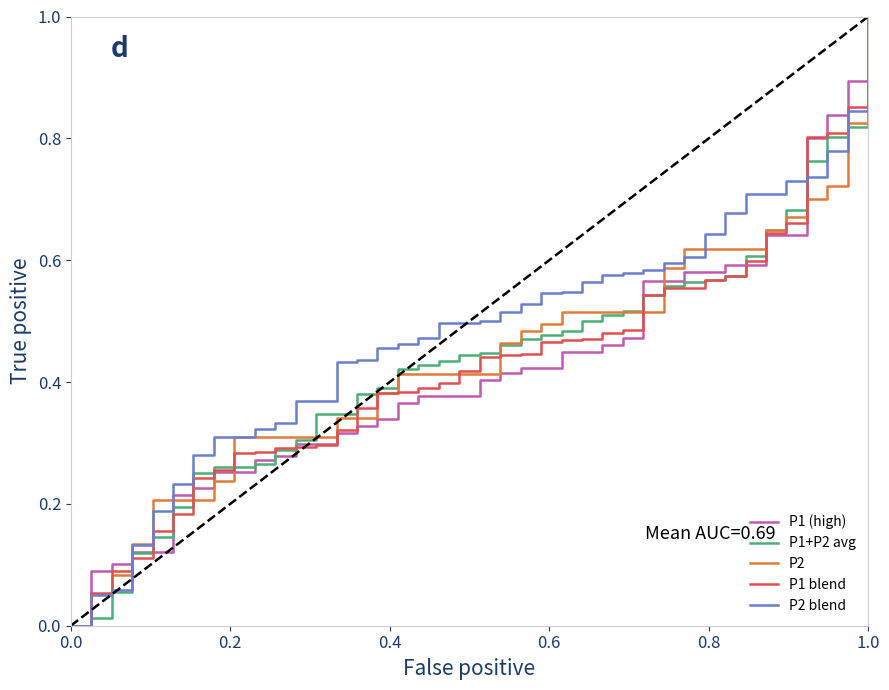

What is the maximum value shown in the chart?

1.0